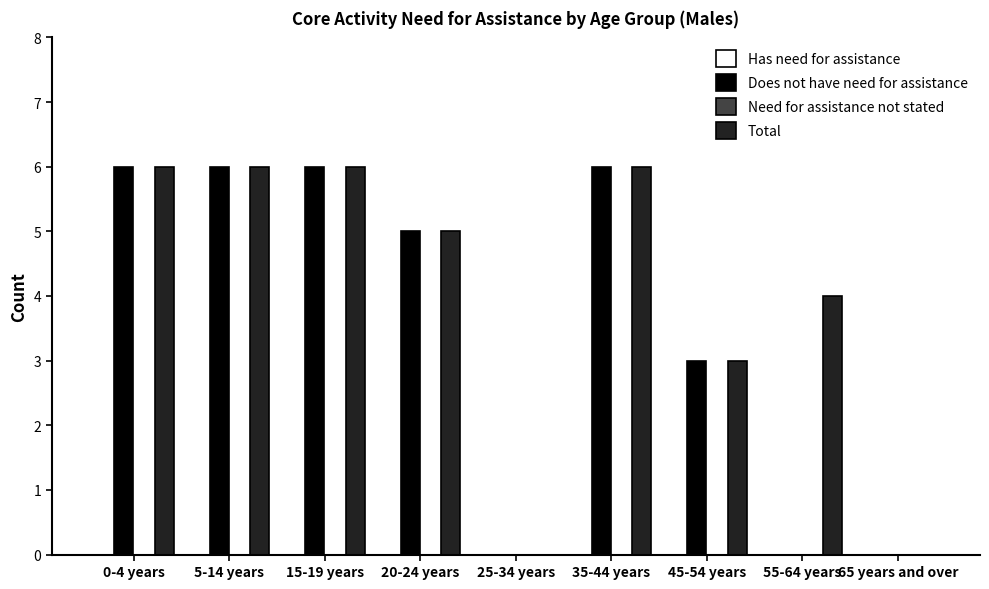

Are the bars grouped side by side (vs. stacked)?

Yes